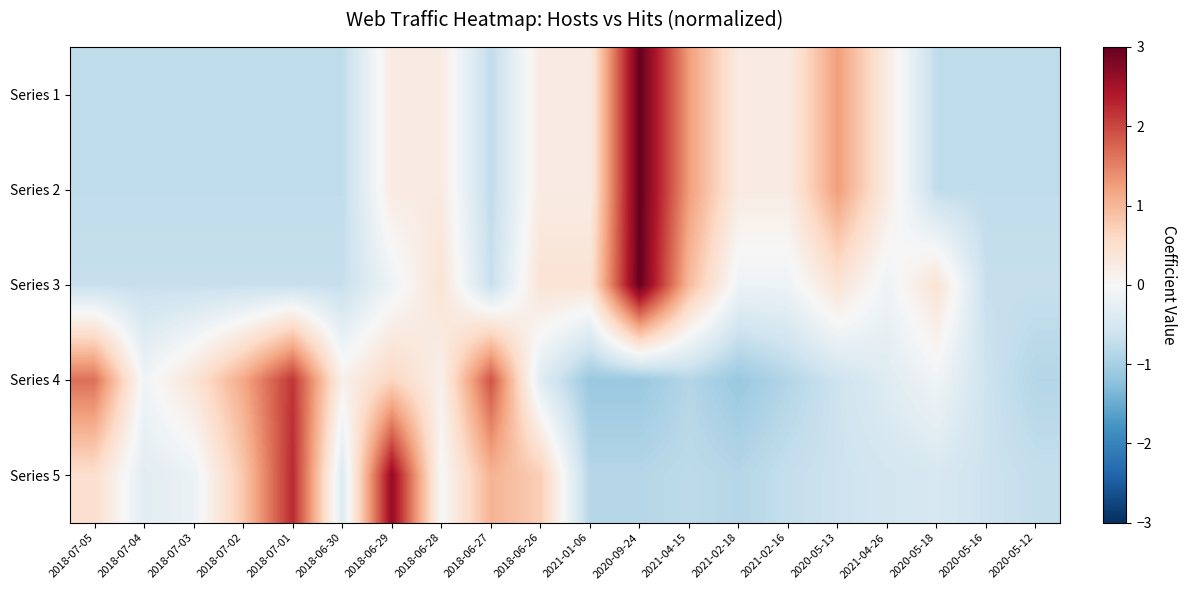

Reading left to right, transcribe all the data shown in this chart.

Series 1: 2018-07-05=-0.8	2018-07-04=-0.8	2018-07-03=-0.8	2018-07-02=-0.8	2018-07-01=-0.8	2018-06-30=-0.8	2018-06-29=0.3	2018-06-28=0.3	2018-06-27=-0.8	2018-06-26=0.3	2021-01-06=0.3	2020-09-24=3.0	2021-04-15=1.3	2021-02-18=0.3	2021-02-16=0.3	2020-05-13=1.3	2021-04-26=0.3	2020-05-18=-0.8	2020-05-16=-0.8	2020-05-12=-0.8
Series 2: 2018-07-05=-0.8	2018-07-04=-0.8	2018-07-03=-0.8	2018-07-02=-0.8	2018-07-01=-0.8	2018-06-30=-0.8	2018-06-29=0.3	2018-06-28=0.3	2018-06-27=-0.8	2018-06-26=0.3	2021-01-06=0.3	2020-09-24=3.0	2021-04-15=1.3	2021-02-18=0.3	2021-02-16=0.3	2020-05-13=1.3	2021-04-26=0.3	2020-05-18=-0.8	2020-05-16=-0.8	2020-05-12=-0.8
Series 3: 2018-07-05=-0.7	2018-07-04=-0.7	2018-07-03=-0.7	2018-07-02=-0.7	2018-07-01=-0.7	2018-06-30=-0.7	2018-06-29=-0.1	2018-06-28=0.4	2018-06-27=-0.7	2018-06-26=0.4	2021-01-06=0.4	2020-09-24=3.0	2021-04-15=1.0	2021-02-18=-0.1	2021-02-16=-0.1	2020-05-13=0.4	2021-04-26=-0.1	2020-05-18=0.4	2020-05-16=-0.7	2020-05-12=-0.7
Series 4: 2018-07-05=1.7	2018-07-04=-0.1	2018-07-03=0.4	2018-07-02=1.1	2018-07-01=2.2	2018-06-30=0.1	2018-06-29=0.6	2018-06-28=0.1	2018-06-27=1.9	2018-06-26=-0.4	2021-01-06=-1.1	2020-09-24=-1.1	2021-04-15=-0.9	2021-02-18=-1.1	2021-02-16=-0.9	2020-05-13=-0.6	2021-04-26=-0.4	2020-05-18=-0.1	2020-05-16=-0.6	2020-05-12=-0.9
Series 5: 2018-07-05=0.5	2018-07-04=-0.3	2018-07-03=-0.2	2018-07-02=0.8	2018-07-01=2.3	2018-06-30=-0.4	2018-06-29=2.6	2018-06-28=-0.0	2018-06-27=1.0	2018-06-26=0.7	2021-01-06=-0.9	2020-09-24=-0.9	2021-04-15=-0.8	2021-02-18=-0.9	2021-02-16=-0.7	2020-05-13=-0.6	2021-04-26=-0.6	2020-05-18=-0.5	2020-05-16=-0.6	2020-05-12=-0.7